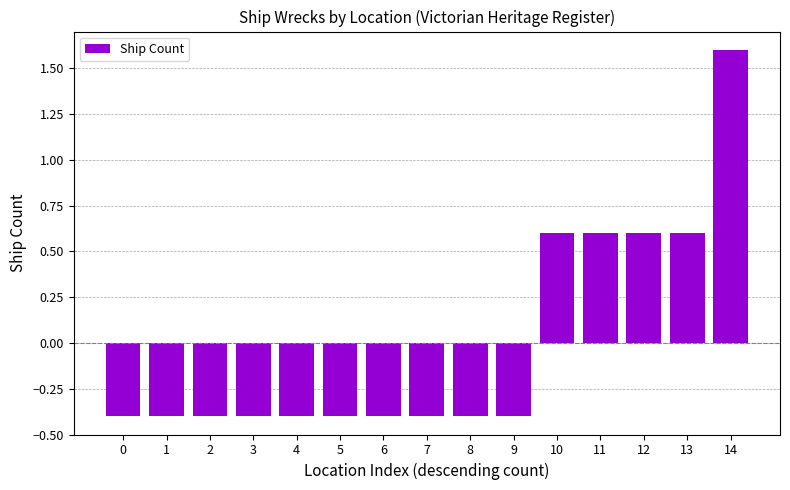

The chart shows a value of -0.2 at 1. True or false?

False